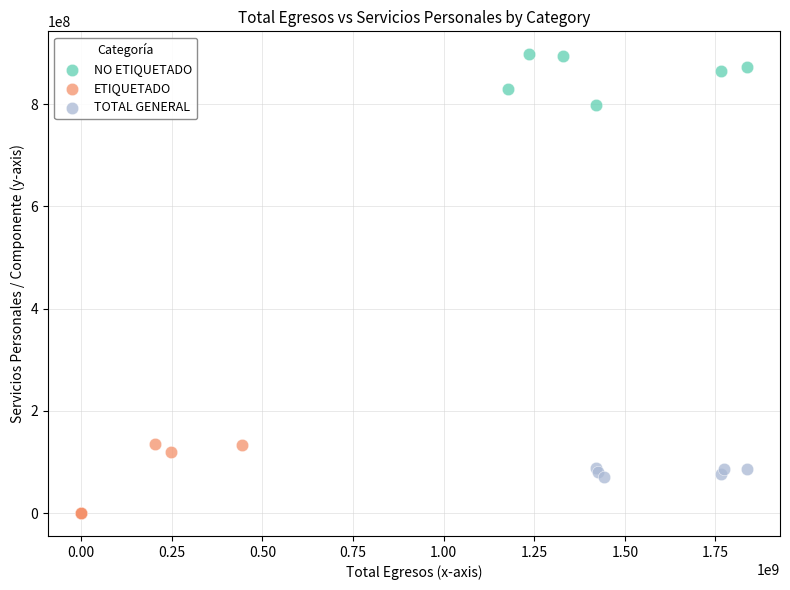

Which series has the largest Y range (max minus min)?

ETIQUETADO